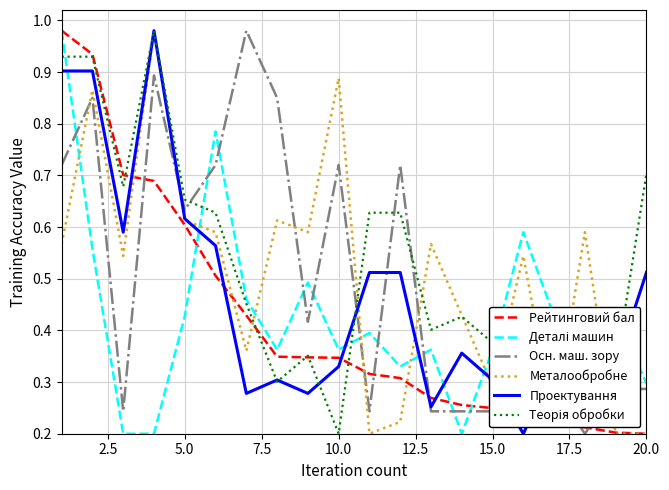

True or false: Осн. маш. зору and Проектування cross at least once.

True